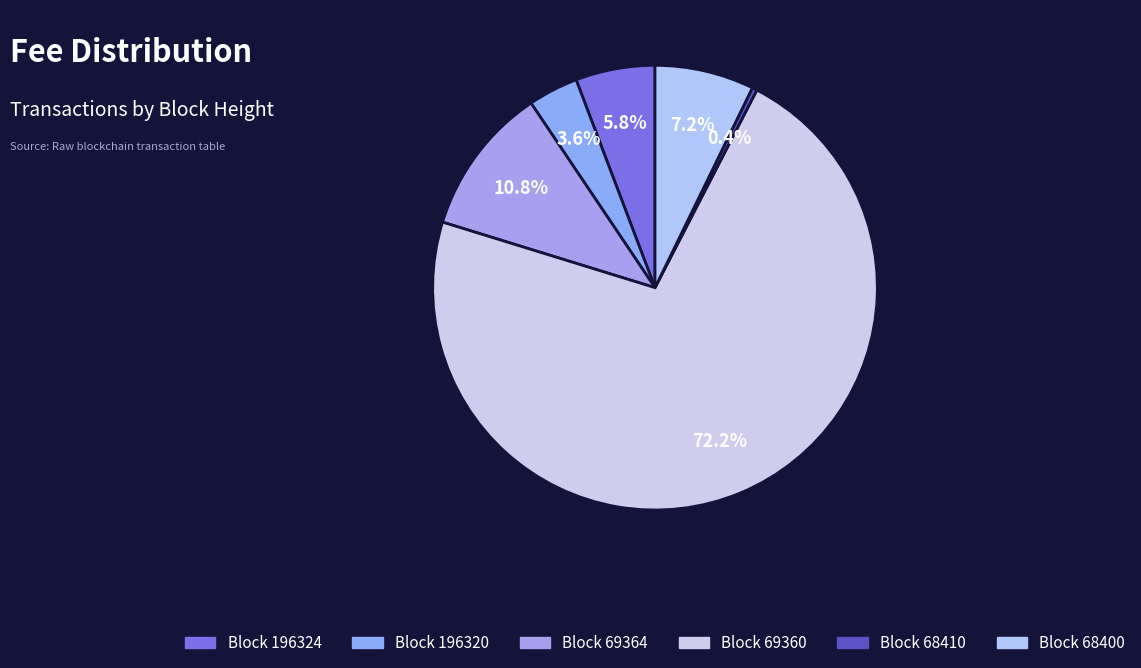

How many slices are in this pie chart?

6